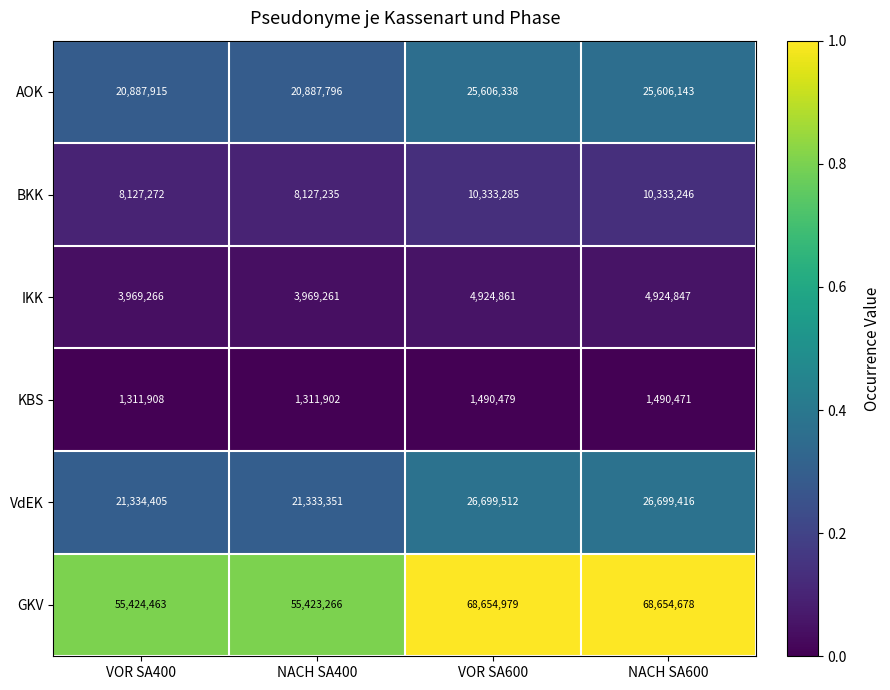

Between VOR SA400 and NACH SA600, which series saw the biggest shift?

GKV